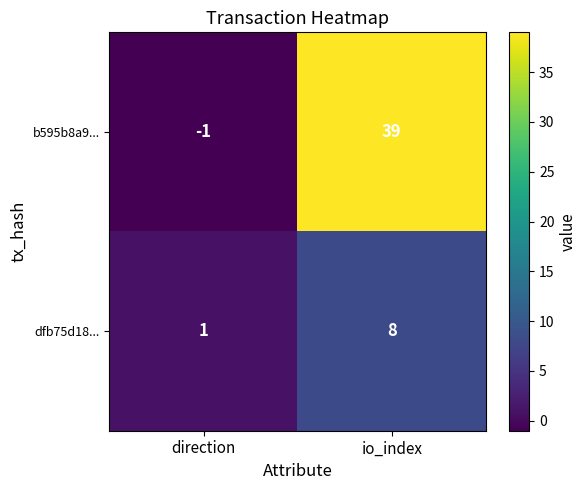

What value does the b595b8a9... series have at io_index?

39